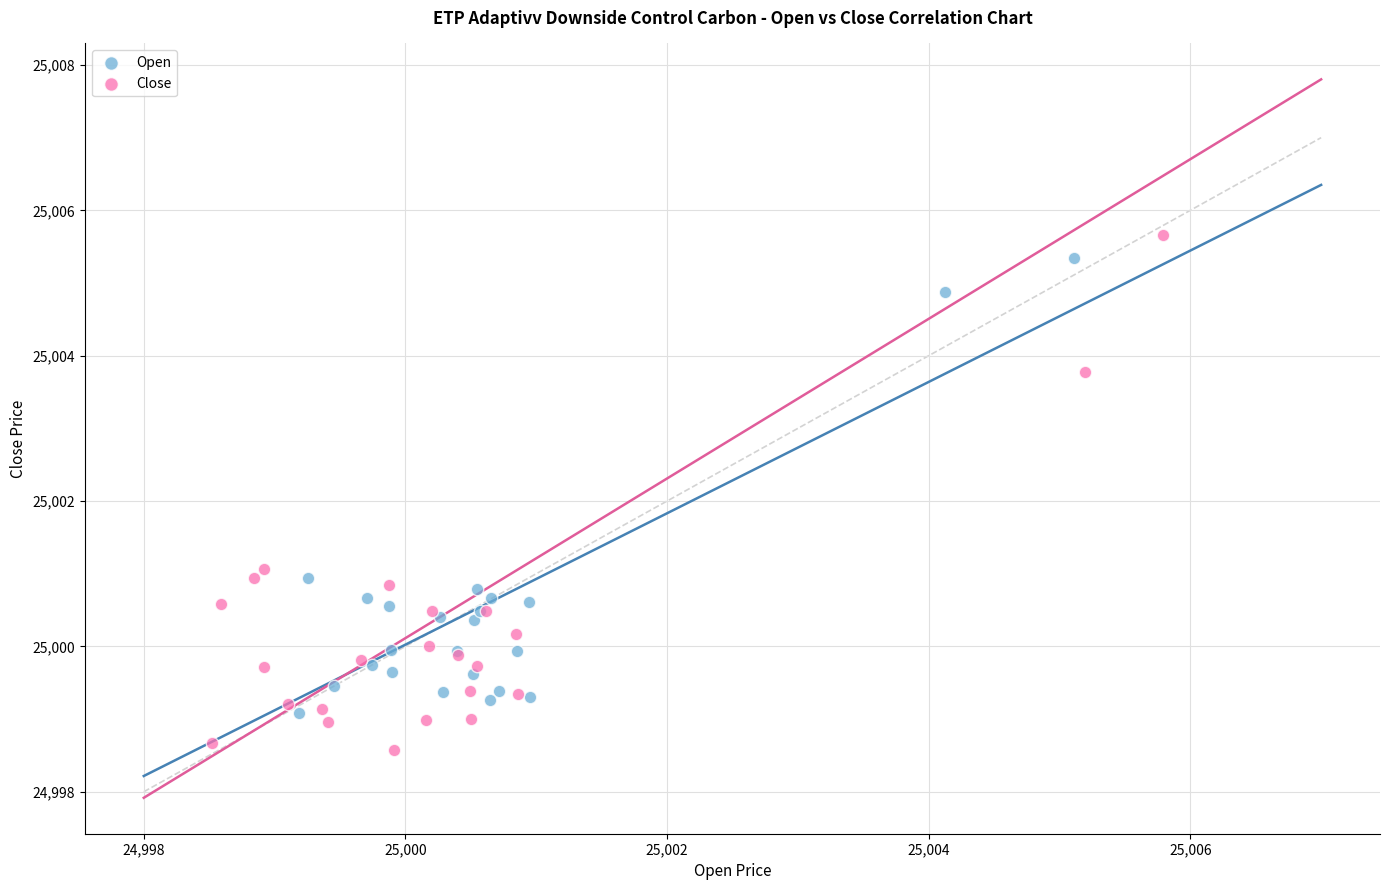

Which series has the widest spread of Y values?

Close